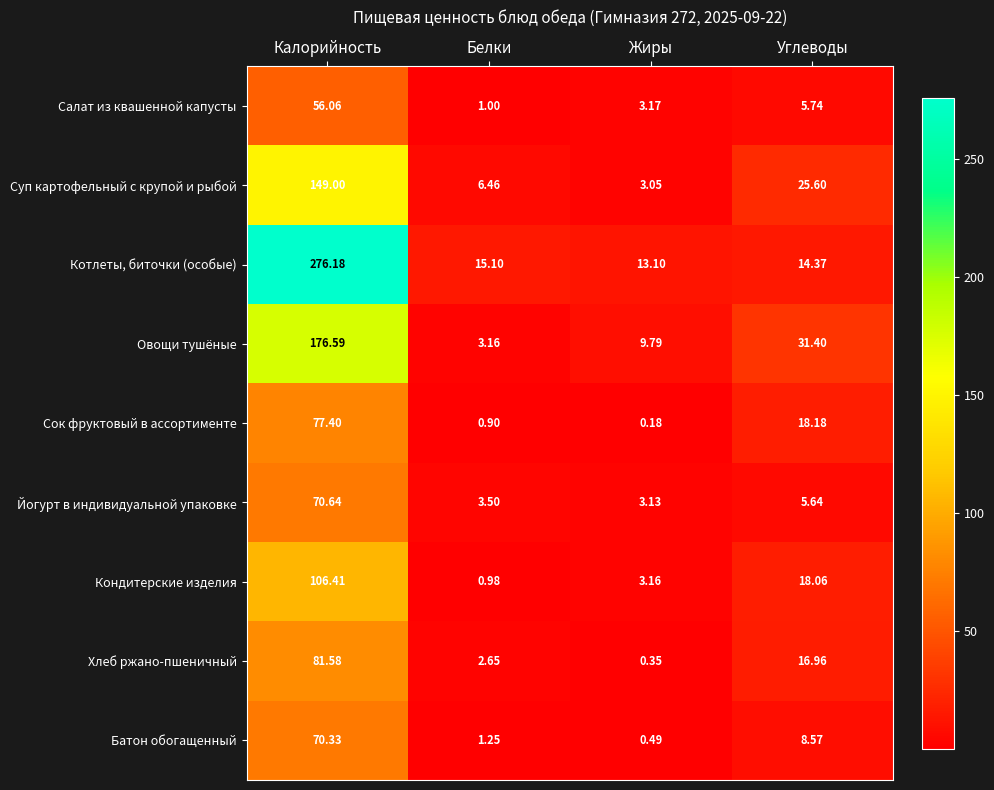

Which category has the lowest value across all series?

Жиры